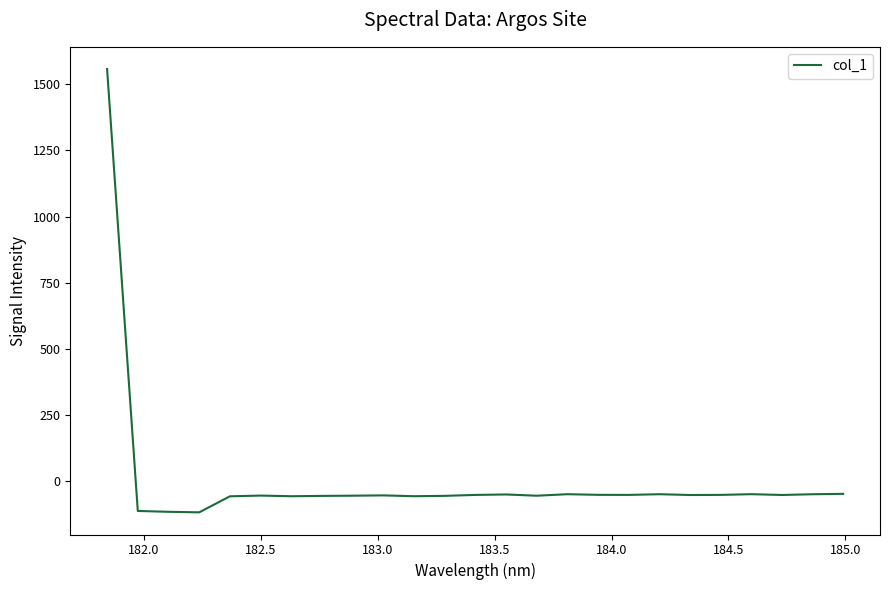

What is the greatest value displayed?

1557.3